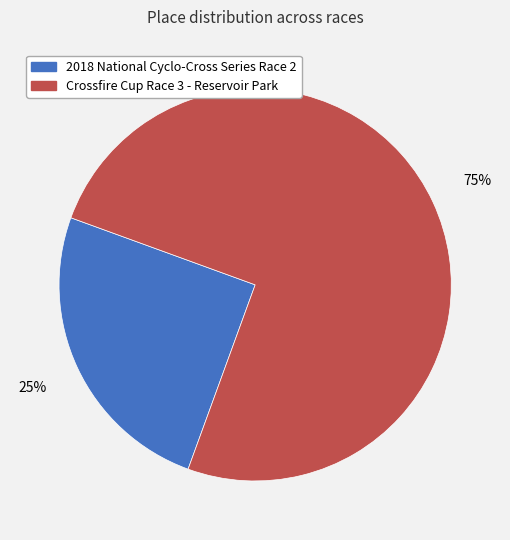

To the nearest percent, what percentage of the pie is Crossfire Cup Race 3 - Reservoir Park?

75%